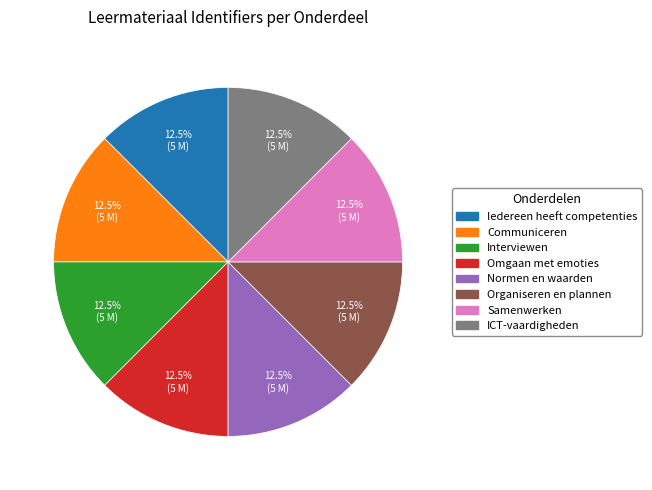

Do Normen en waarden and Communiceren together represent more than half of the pie?

No